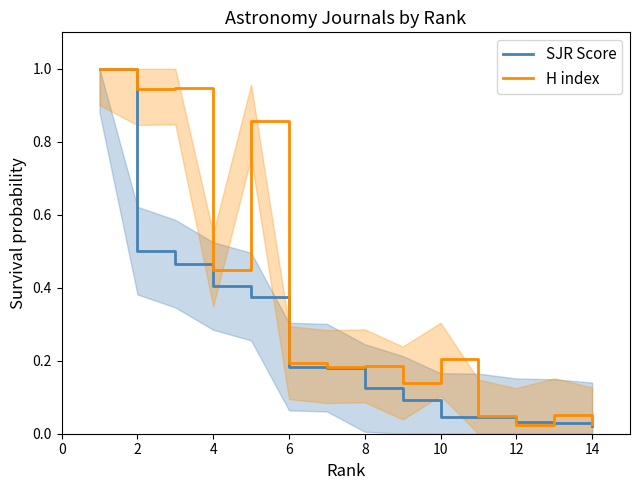

What is the difference between the second highest and second lowest values in the H index series?

0.9